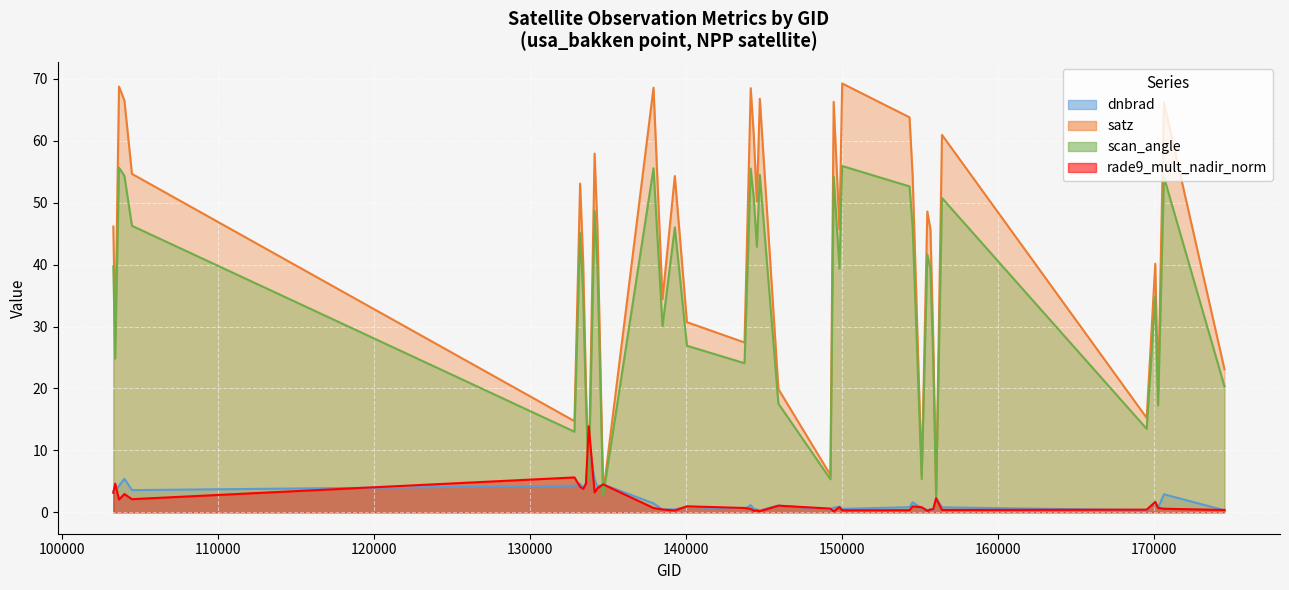

At which label does scan_angle first exceed 39?

103278